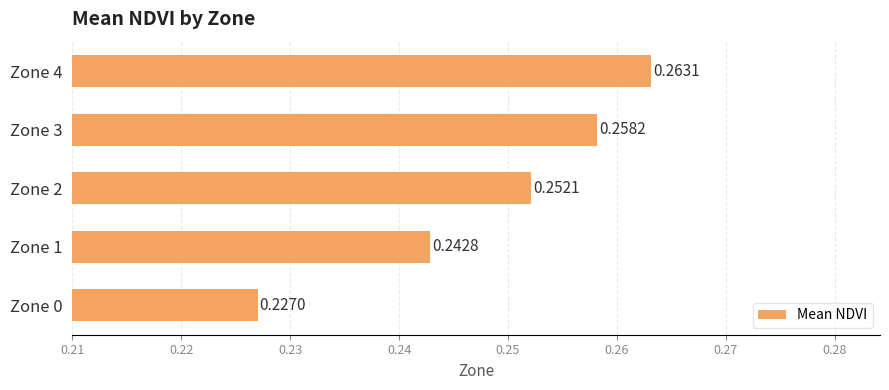

What is the sum of the values at Zone 0 and Zone 4?

0.5